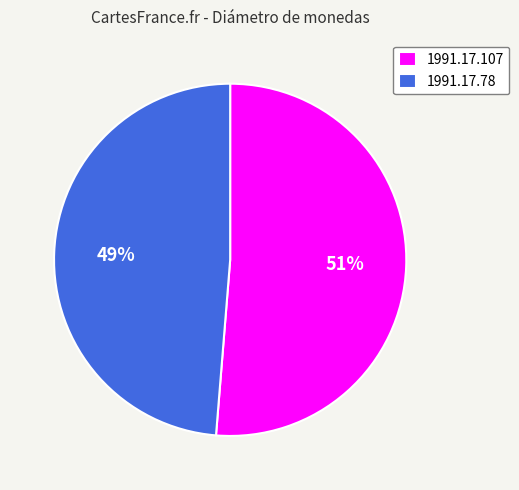

Is the sum of 1991.17.78 and 1991.17.107 greater than half?

Yes